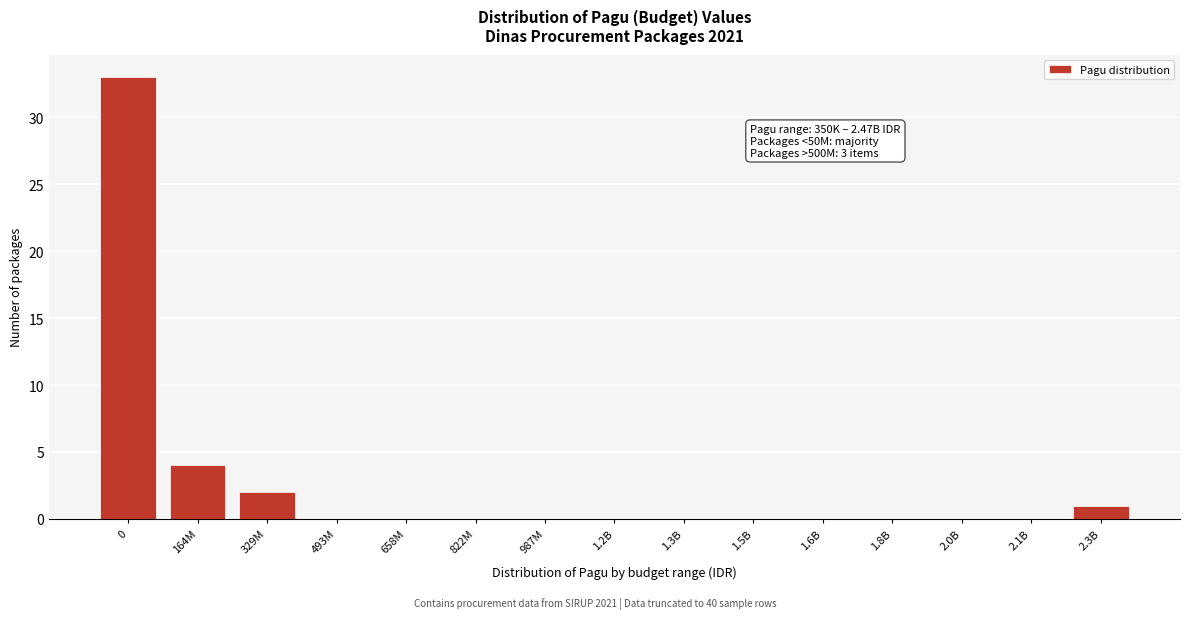

Reading left to right, extract all data points from this chart.

0=33	164M=4	329M=2	493M=0	658M=0	822M=0	987M=0	1.2B=0	1.3B=0	1.5B=0	1.6B=0	1.8B=0	2.0B=0	2.1B=0	2.3B=1